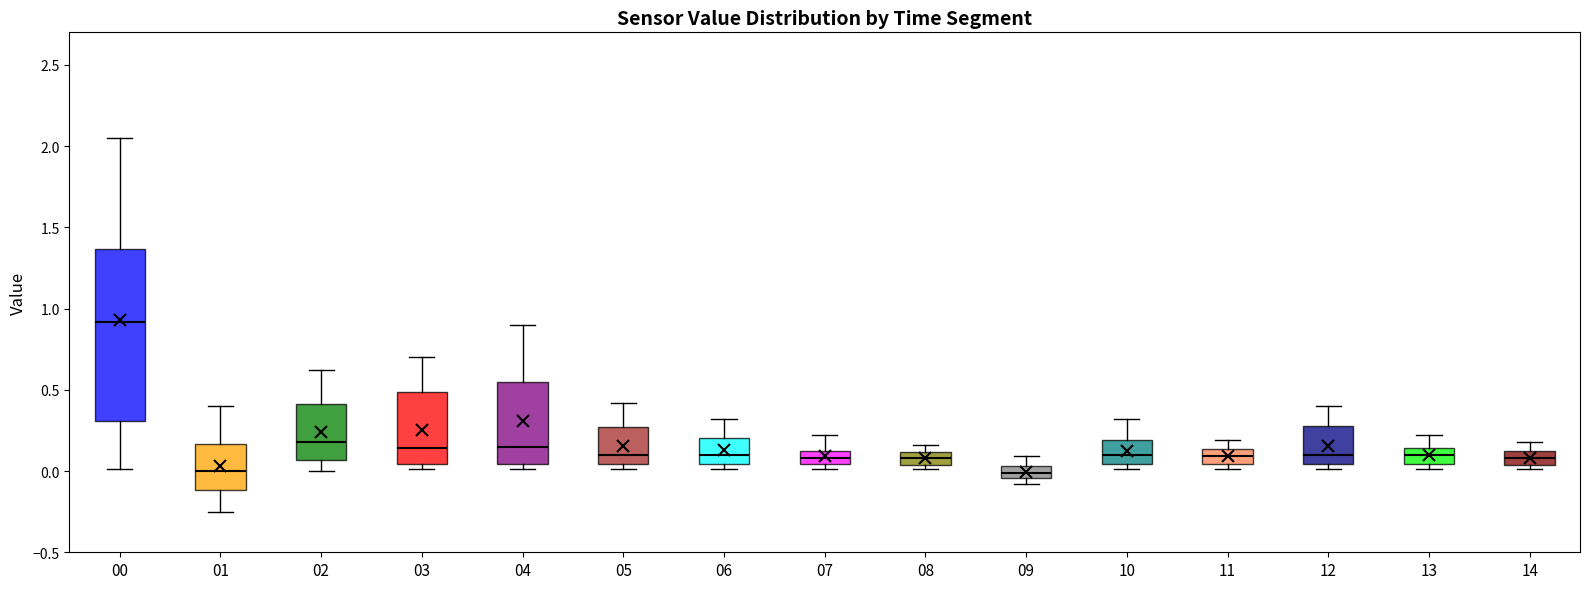

Where does the upper whisker of the box at x = 14 end on the y-axis? The values are not printed on the chart, so give them approximately, as read against the axis.

0.20